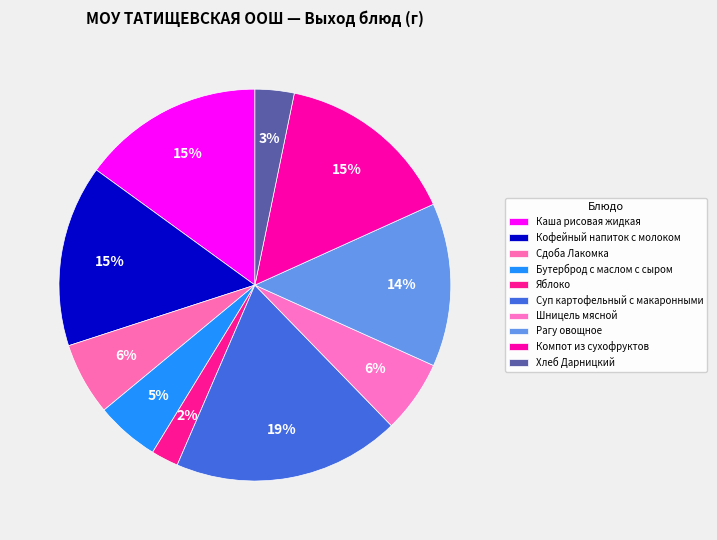

To the nearest percent, what is the difference between the largest and smallest slice percentages?

17%